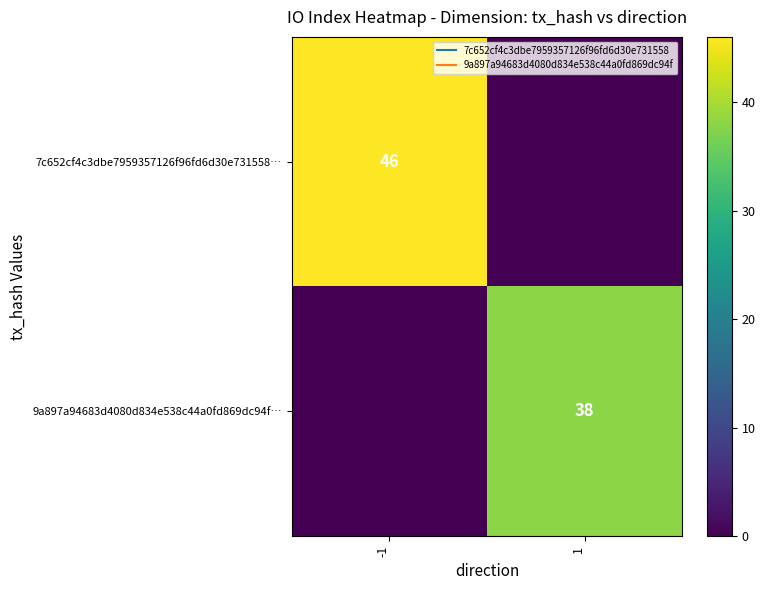

At how many categories does at least one series exceed 33?

2